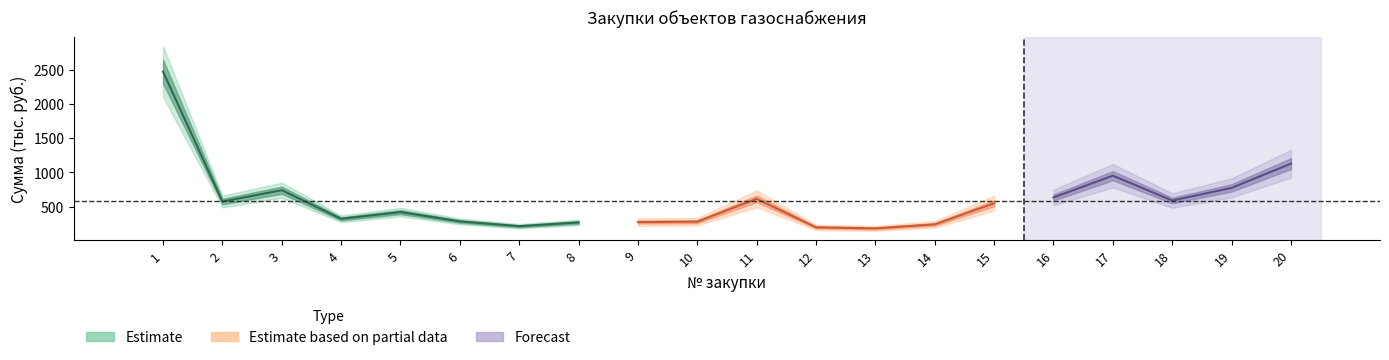

In Цена за единицу, how many points are lower than both neighbors (excluding endpoints)?

5